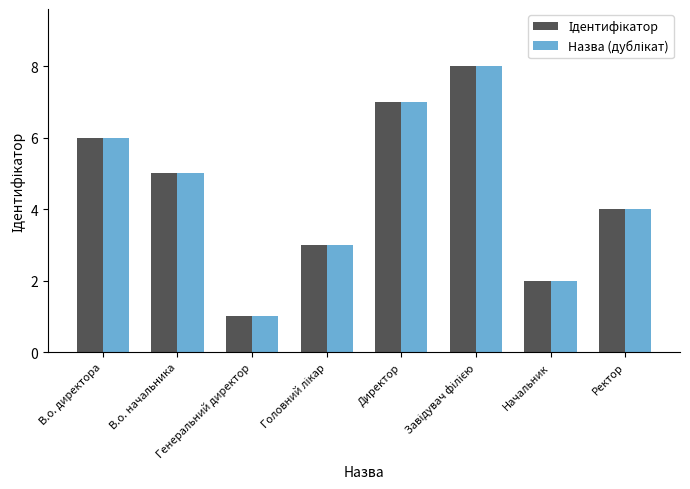

What is the greatest value displayed?

8